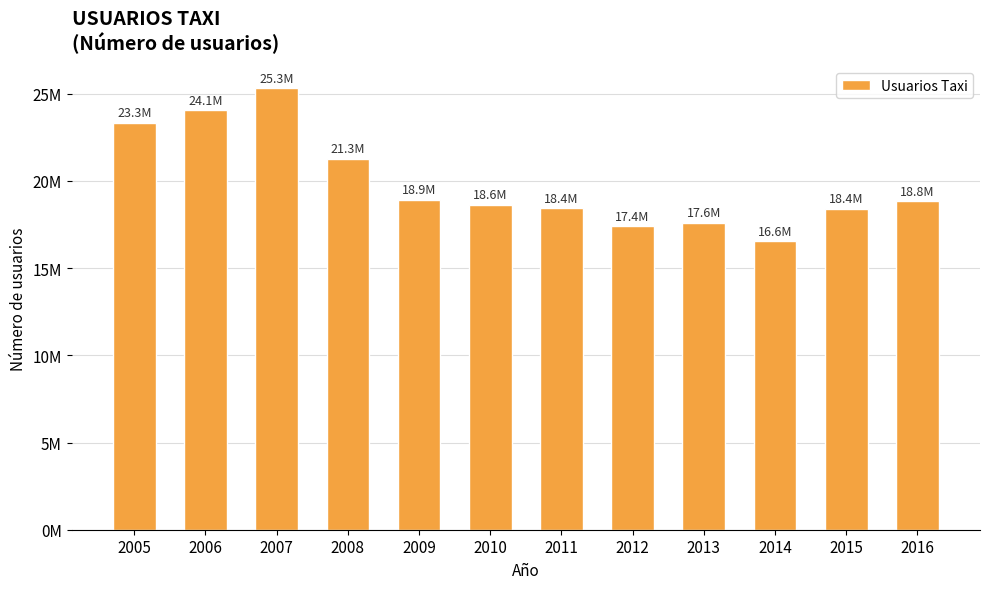

What is the maximum value shown in the chart?

25321925